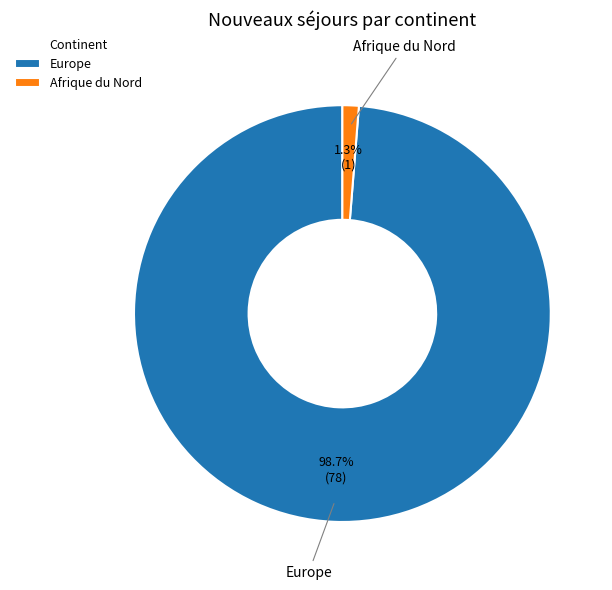

What is the smallest slice in the pie chart?

Afrique du Nord